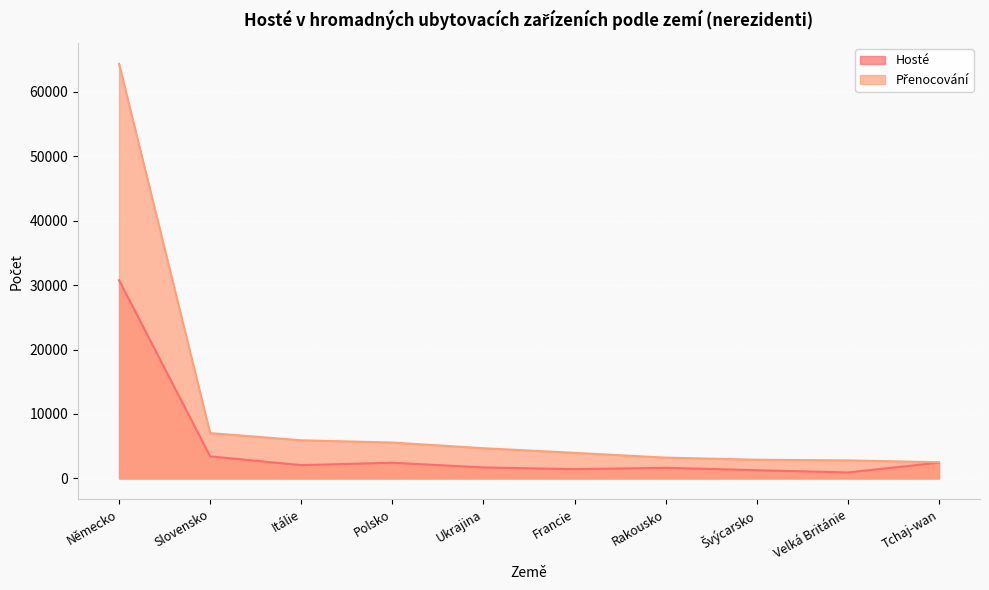

Where is the first local maximum for Hosté?

Polsko